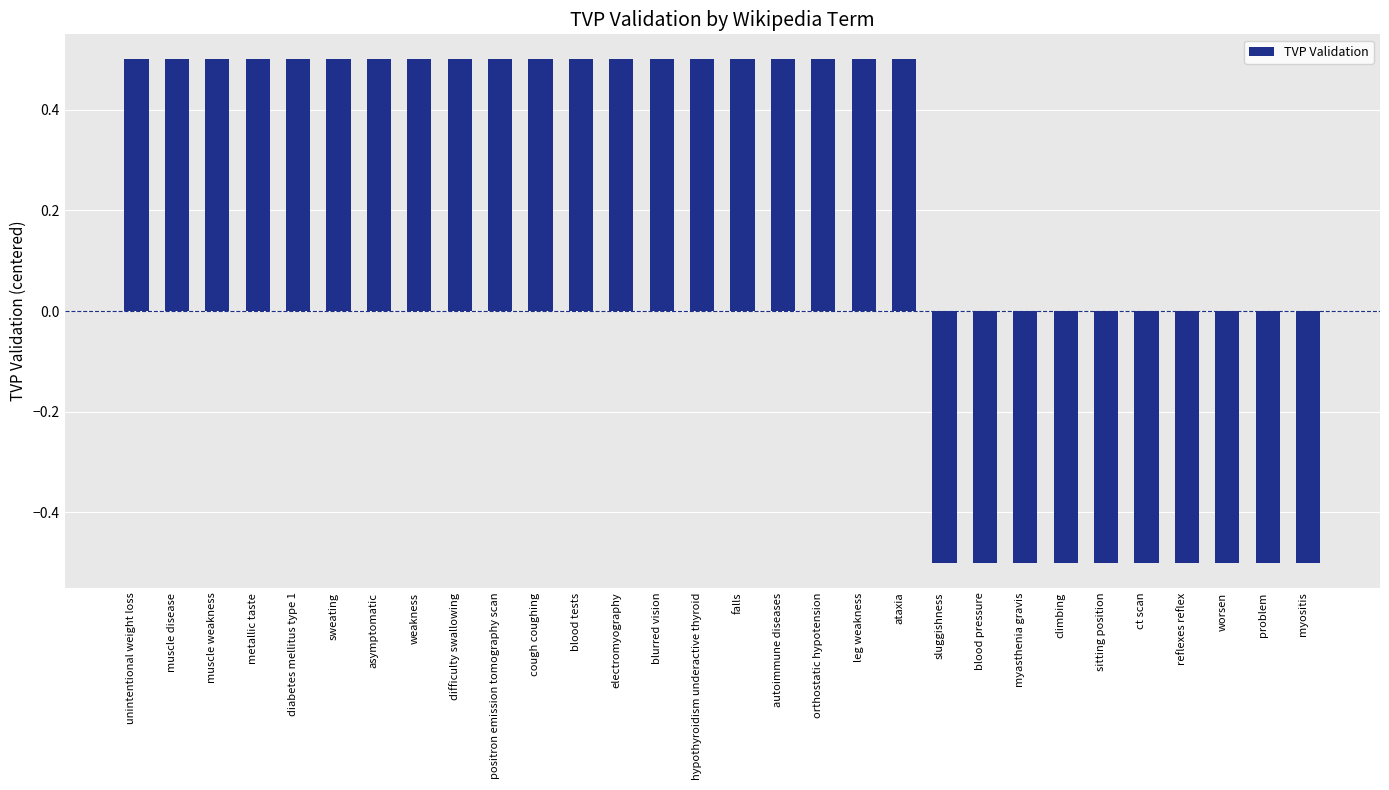

Does the chart contain stacked bars?

No